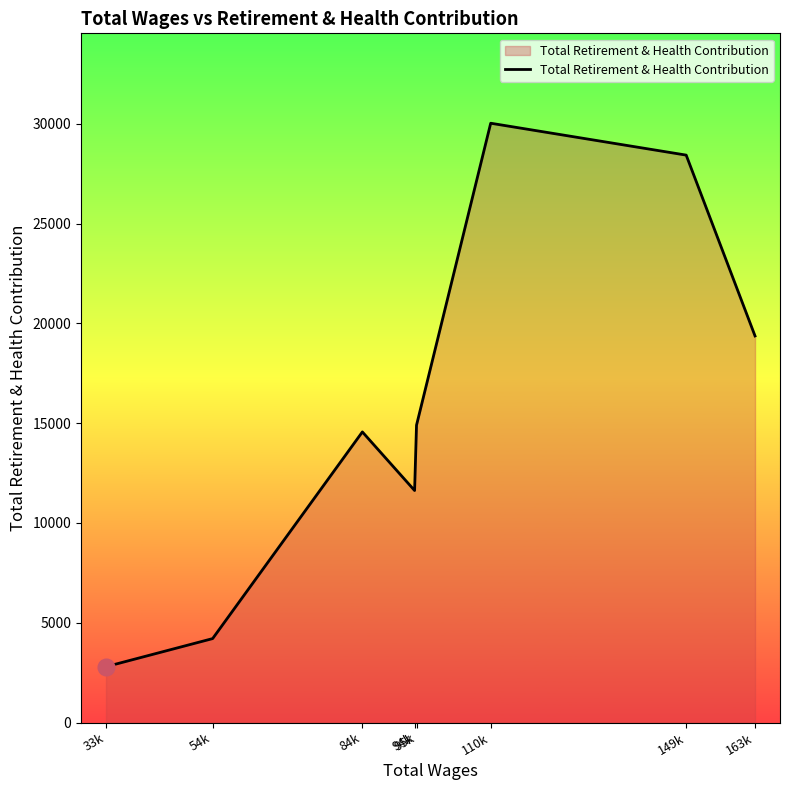

True or false: there are more than 1 points higher than both neighbors.

True